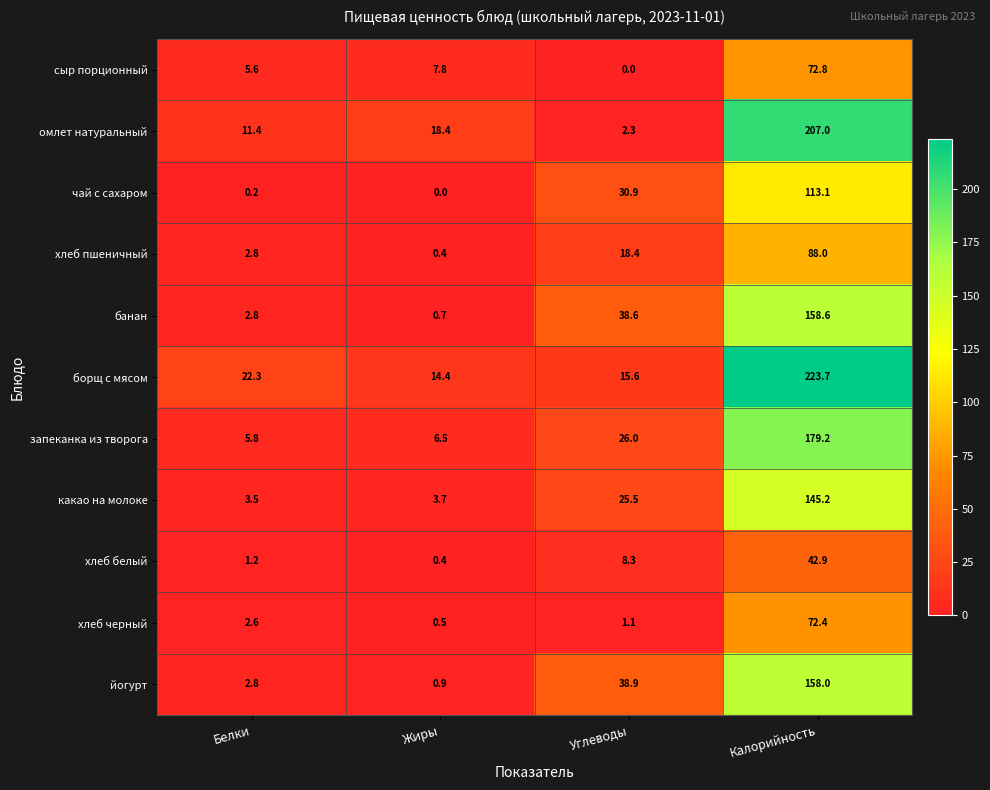

At Углеводы, list the series in order from smallest to largest.

сыр порционный, хлеб черный, омлет натуральный, хлеб белый, борщ с мясом, хлеб пшеничный, какао на молоке, запеканка из творога, чай с сахаром, банан, йогурт